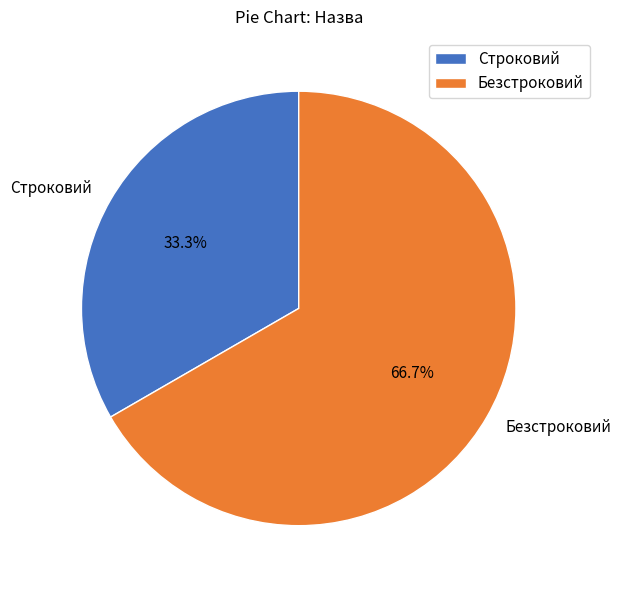

To the nearest percent, what is the average slice percentage?

50%